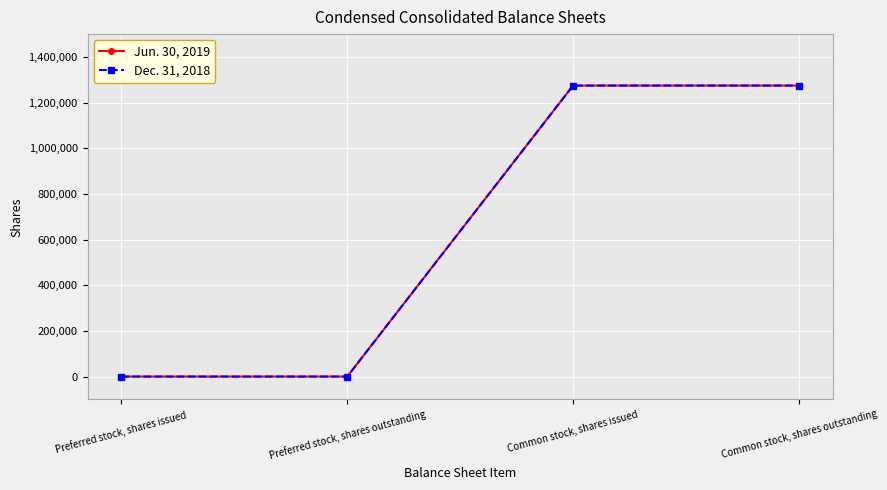

At which category does the chart reach its peak across all series?

Common stock, shares issued